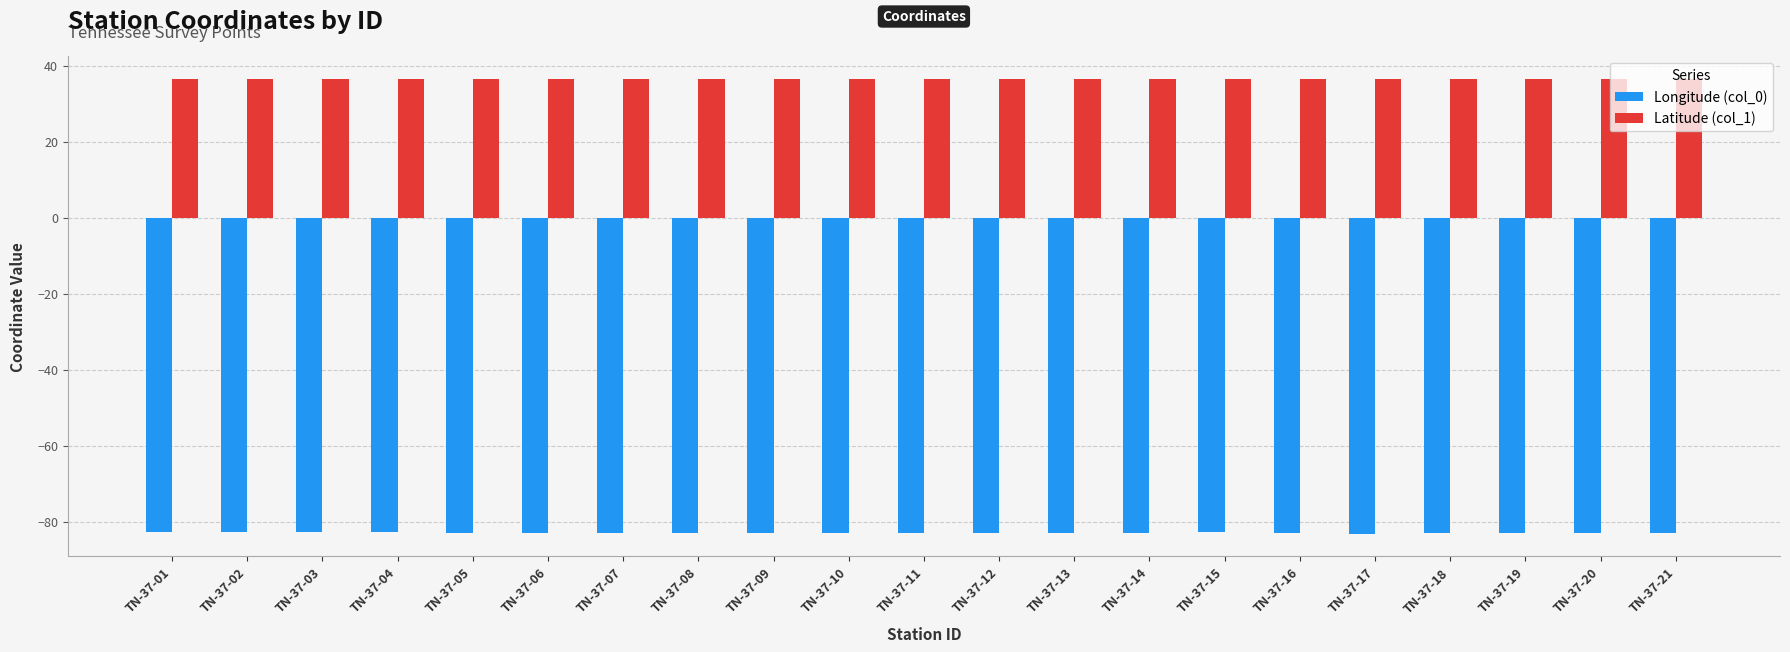

What is the sum of all Latitude (col_1) values?

765.6